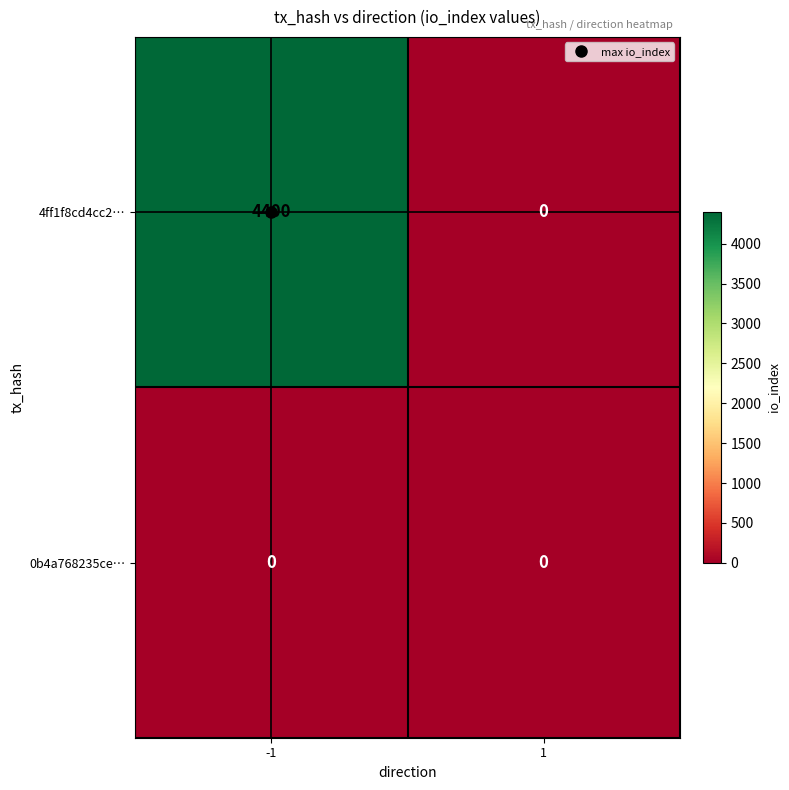

At which category is the sum across all series the highest?

-1